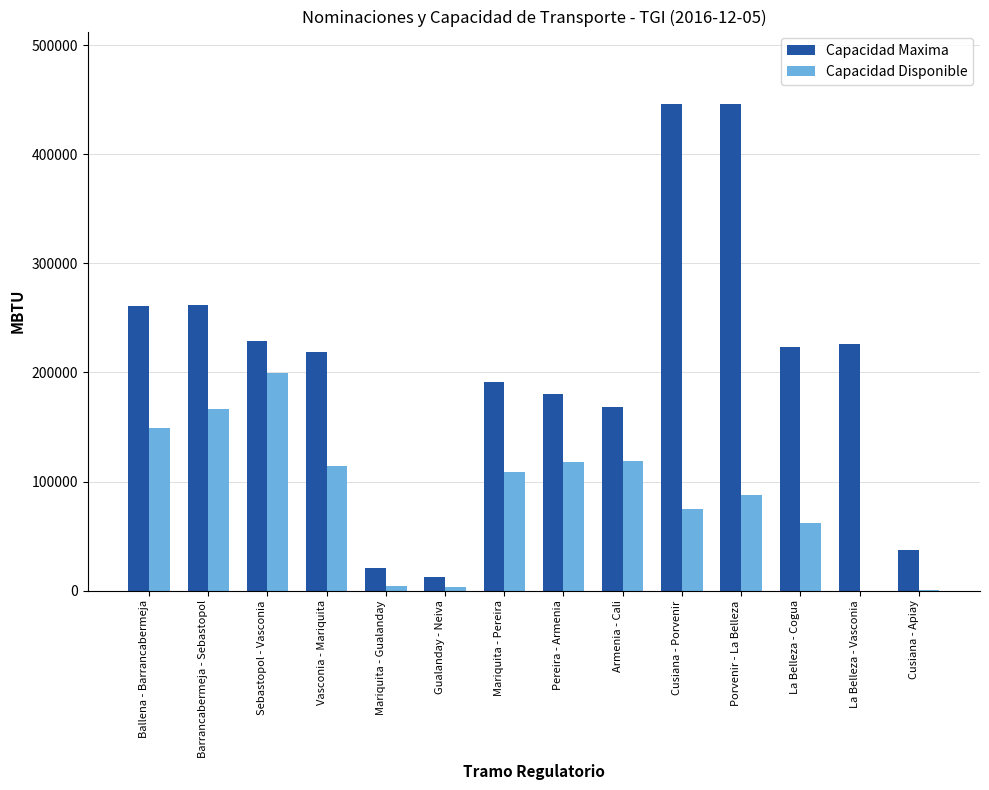

What is the maximum value shown in the chart?

445735.4